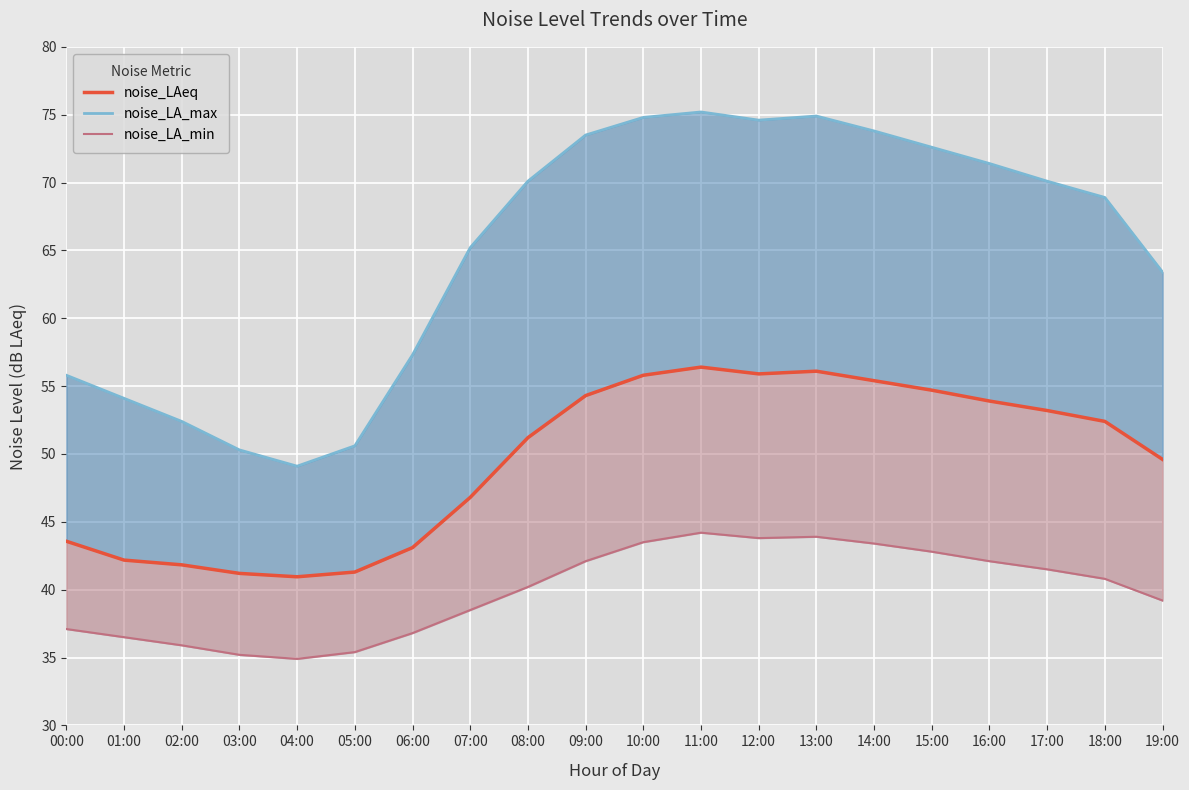

At which category does noise_LA_min reach its first local peak?

11:00